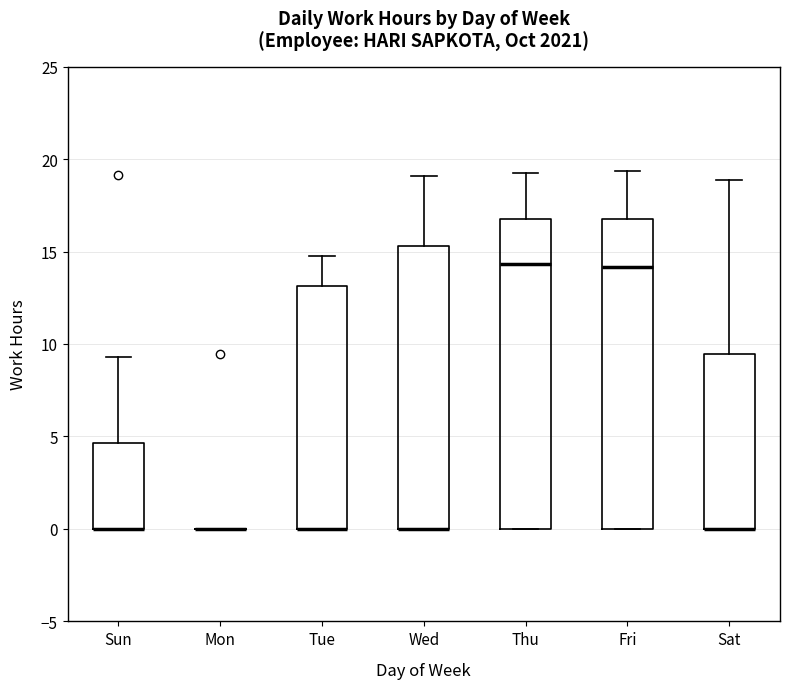

Reading left to right, read every box against the y-axis: the position of its median line, the range the box covers, and the ends of its whiskers. The values are not printed on the chart, so give them approximately, as read against the axis.

Sun: median 0.0 (drawn on the box's lower edge), box 0.0 to 4.5, whiskers 0.0 to 9.5
Mon: box collapsed to a line at 0.0, whiskers 0.0 to 0.0
Tue: median 0.0 (drawn on the box's lower edge), box 0.0 to 13.0, whiskers 0.0 to 15.0
Wed: median 0.0 (drawn on the box's lower edge), box 0.0 to 15.5, whiskers 0.0 to 19.0
Thu: median 14.5, box 0.0 to 17.0, whiskers 0.0 to 19.0
Fri: median 14.0, box 0.0 to 17.0, whiskers 0.0 to 19.5
Sat: median 0.0 (drawn on the box's lower edge), box 0.0 to 9.5, whiskers 0.0 to 19.0